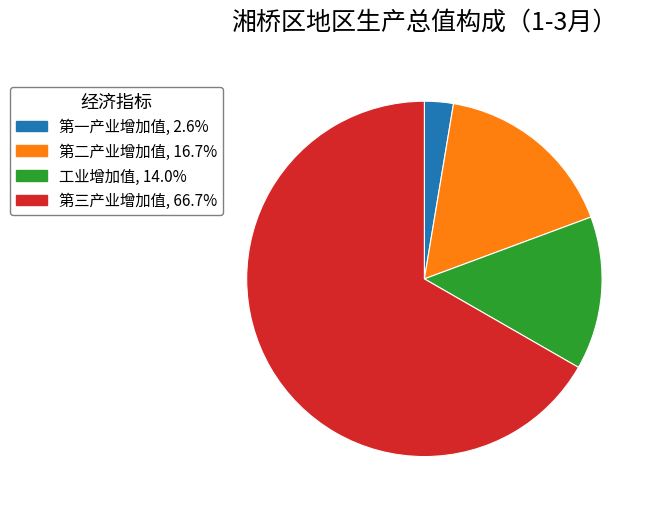

Which slice represents more than half of the pie?

第三产业增加值